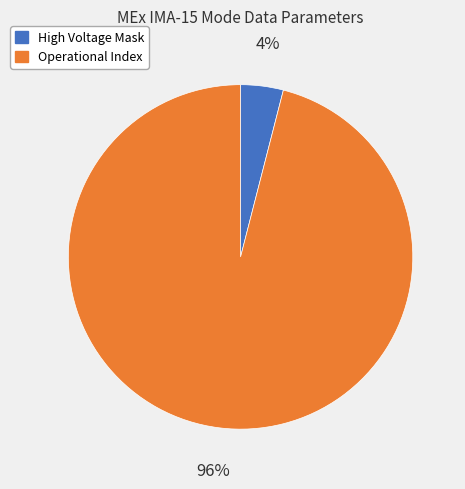

To the nearest percent, what is the average slice percentage?

50%